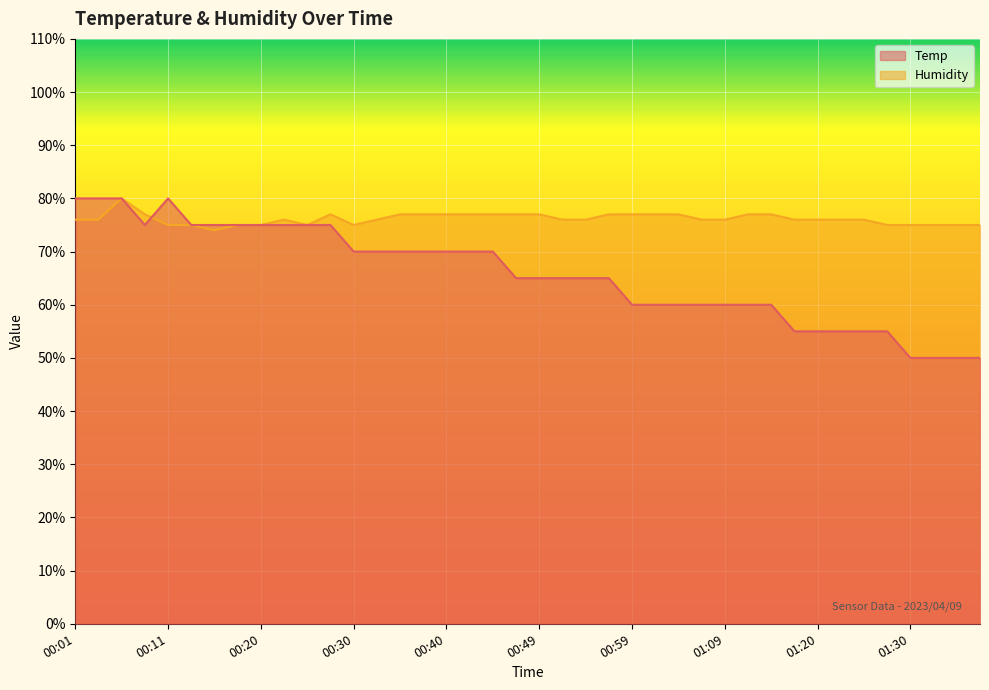

Which series has the largest total across all categories?

Humidity